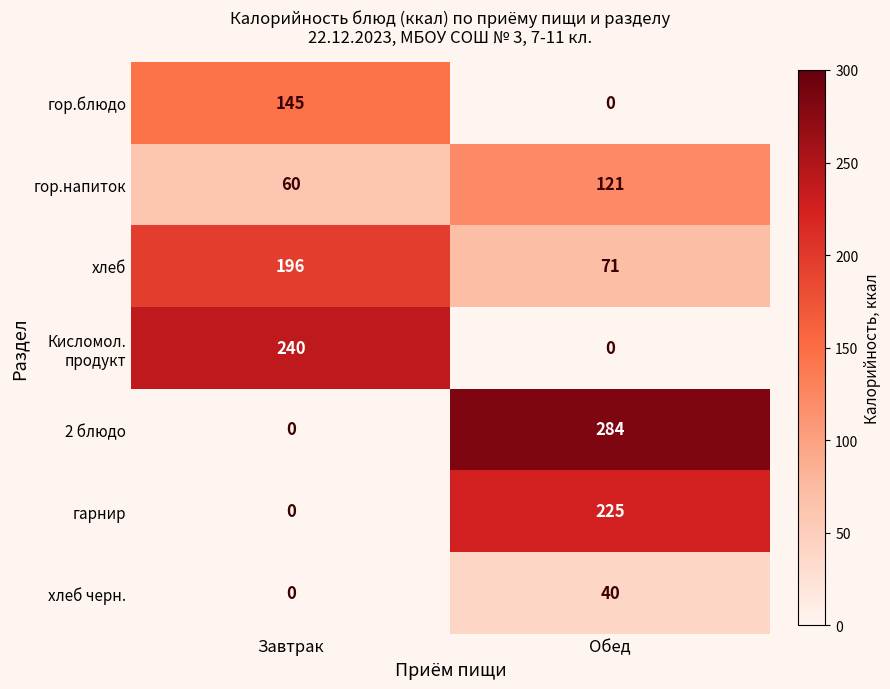

Rank the categories by гор.блюдо value from lowest to highest.

Обед, Завтрак